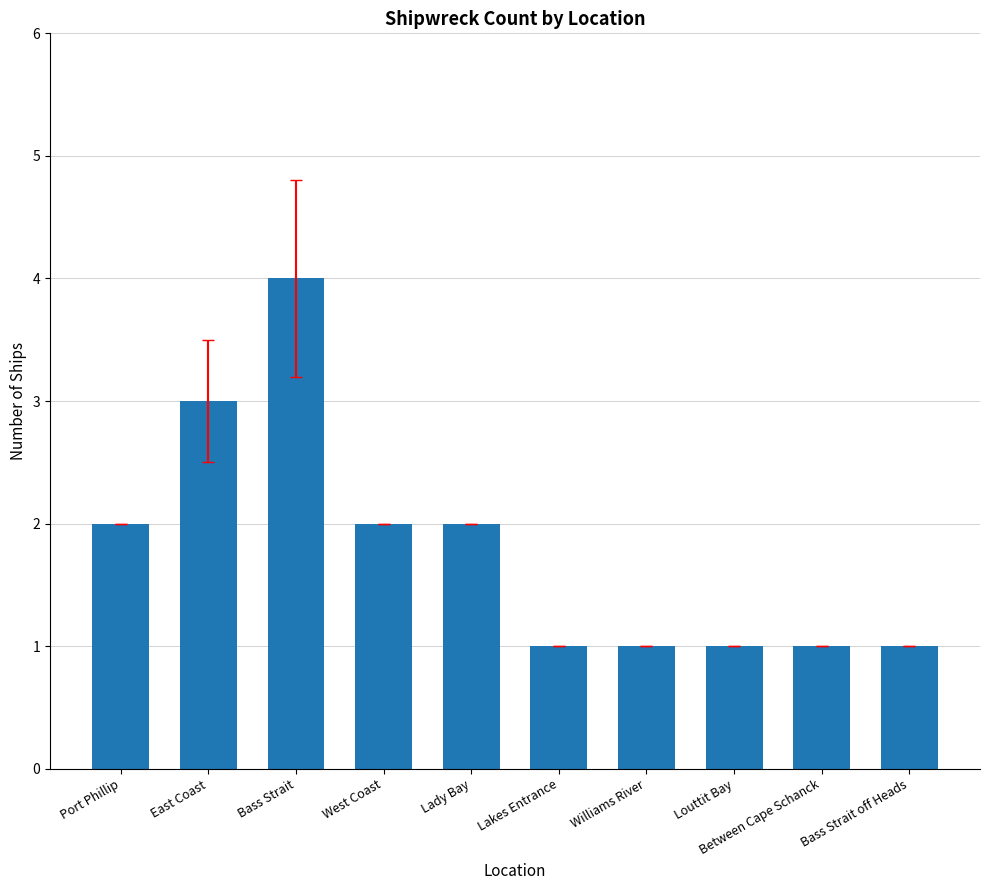

What is the sum of all values?

18